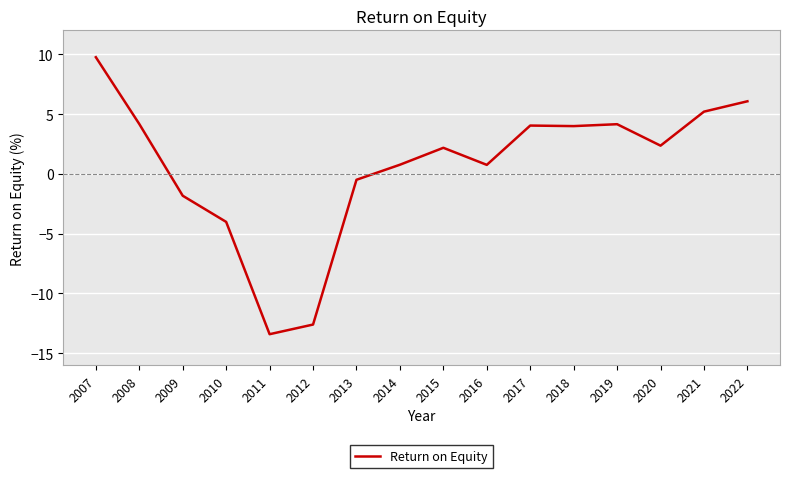

True or false: the data shows -1.8 at 2009.

True